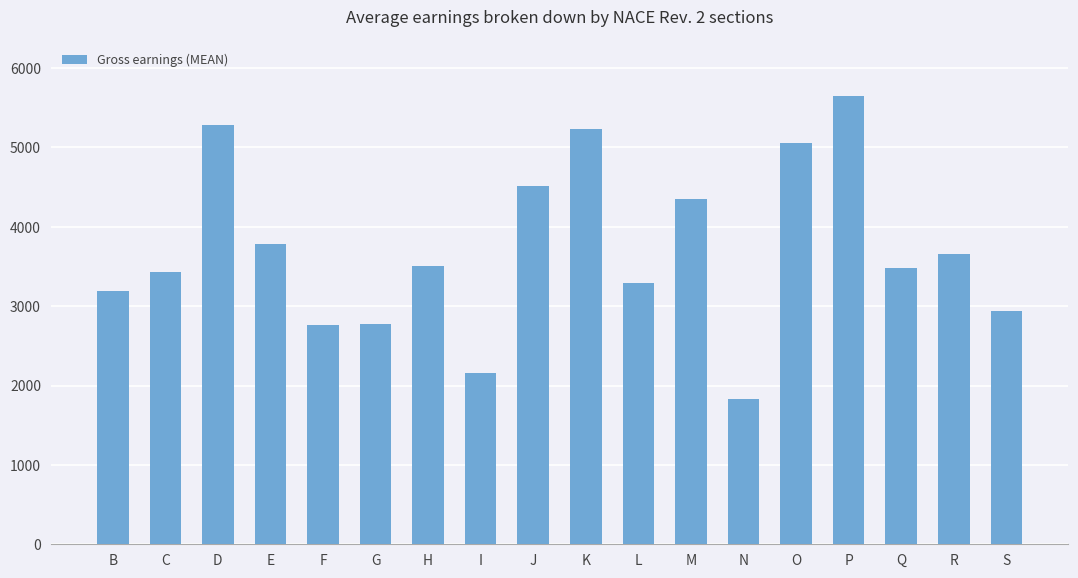

Between J and C, which is larger?

J